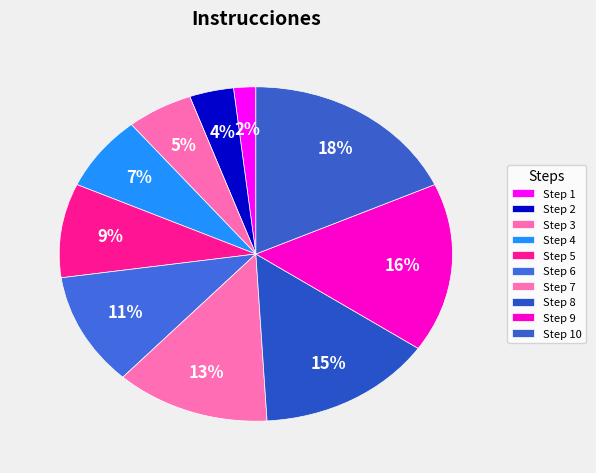

How many segments does this pie chart have?

10